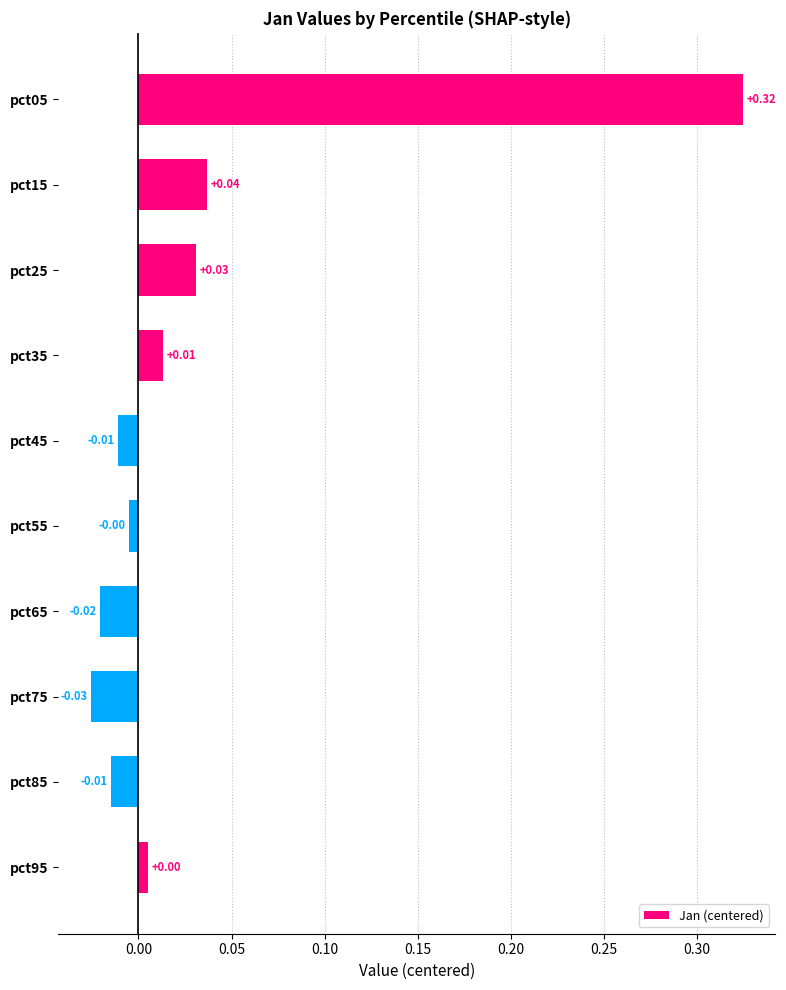

How many bars are there in total?

10